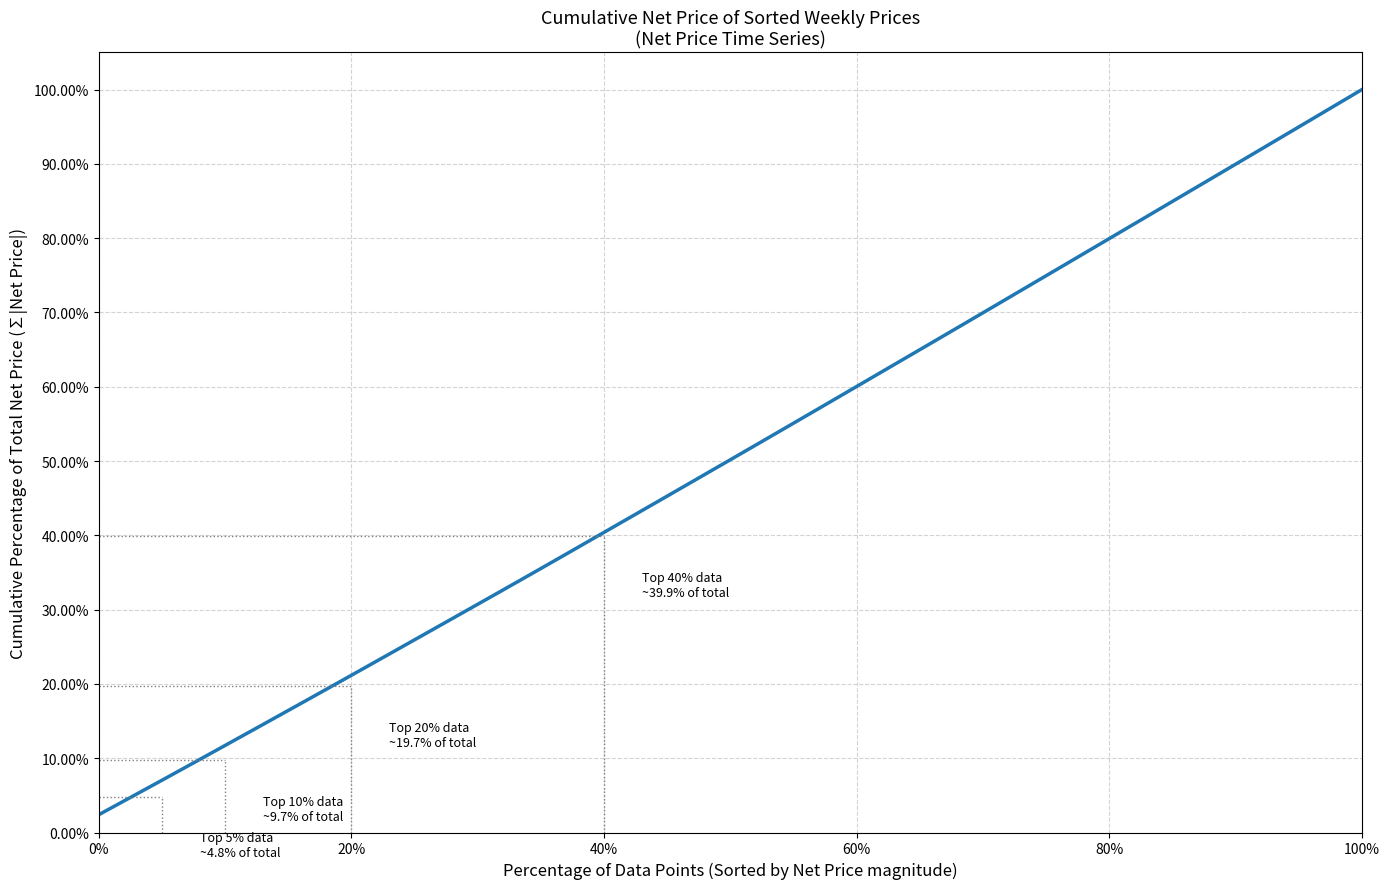

True or false: the data has more than 0 interior local peaks.

False